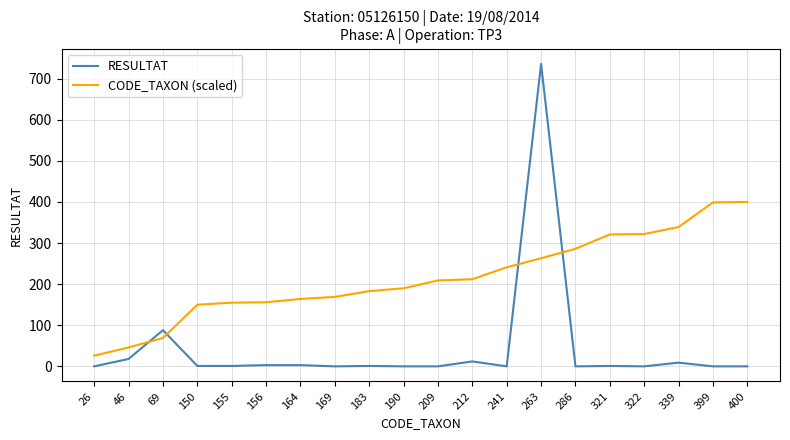

List the series in order of their peak value, lowest first.

CODE_TAXON (scaled), RESULTAT